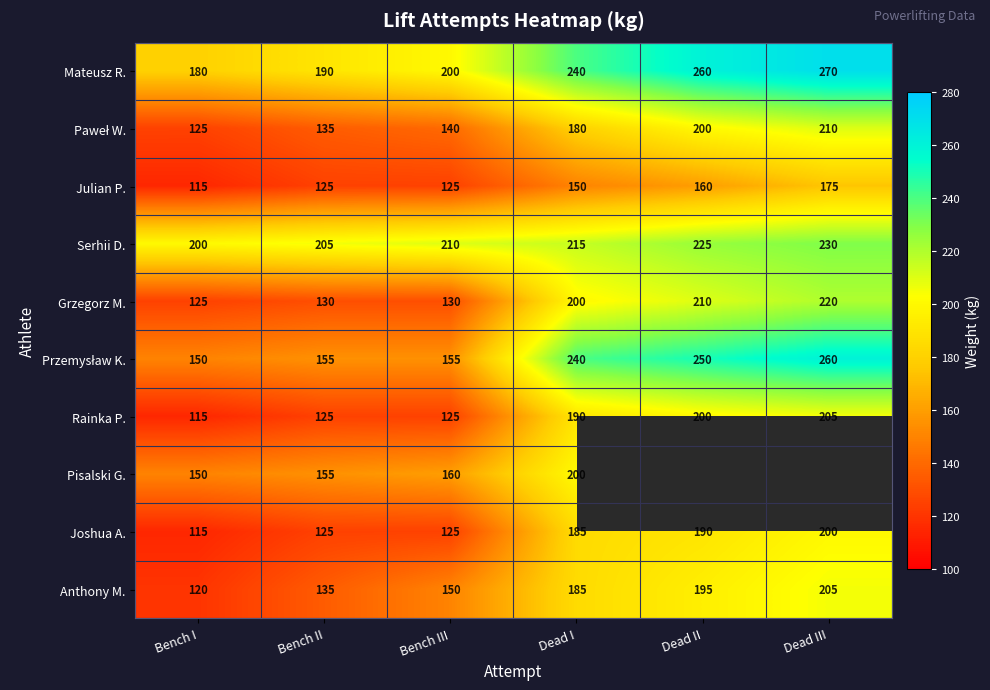

Is the value of Joshua A. at Dead I greater than the value of Pisalski G. at Bench I?

Yes